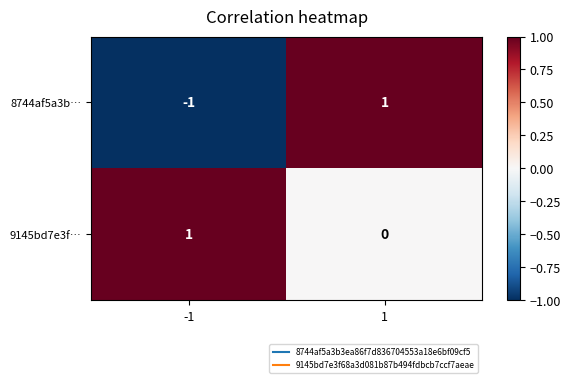

True or false: 8744af5a3b… has a value of 0 at 1.

False